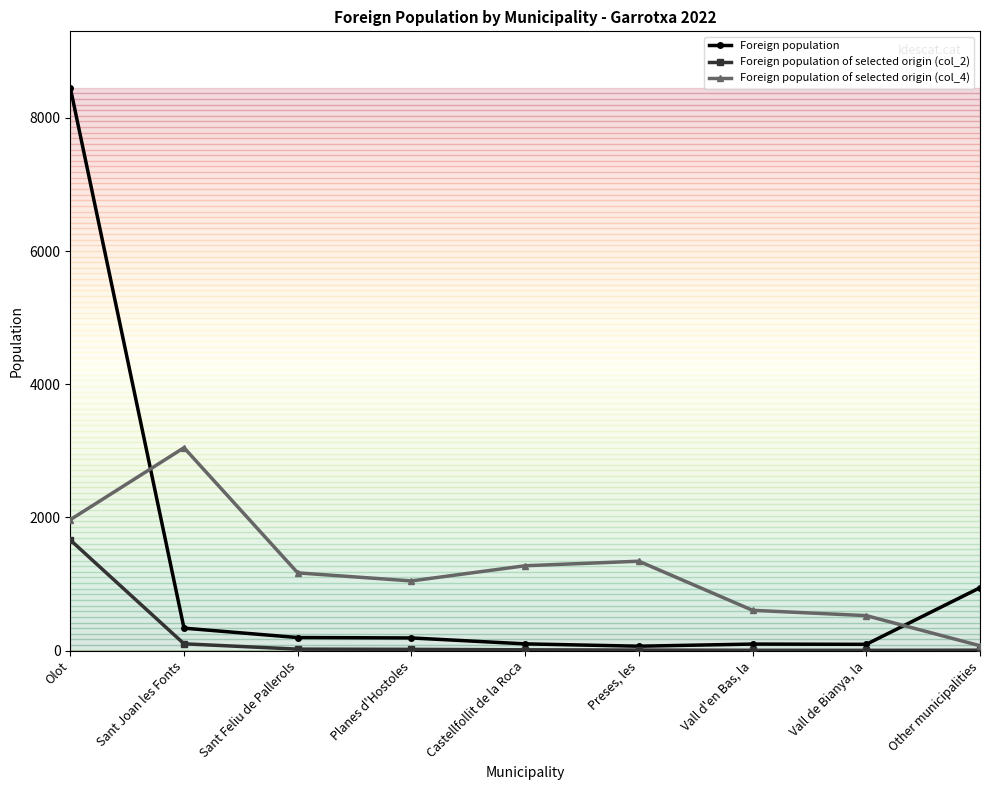

After their last crossing, which series has the higher values: Foreign population of selected origin (col_4) or Foreign population?

Foreign population